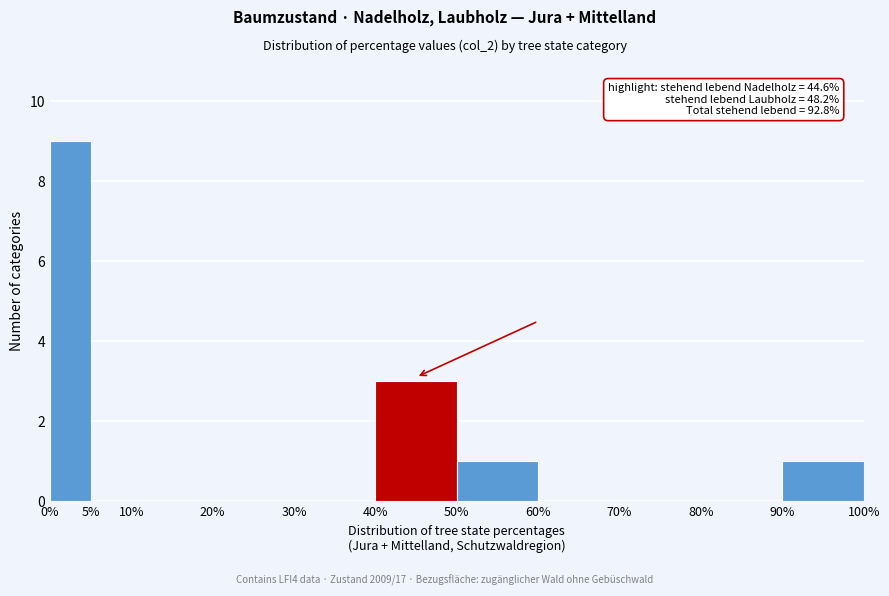

Which range on the x-axis has the tallest bar?

0% to 5%